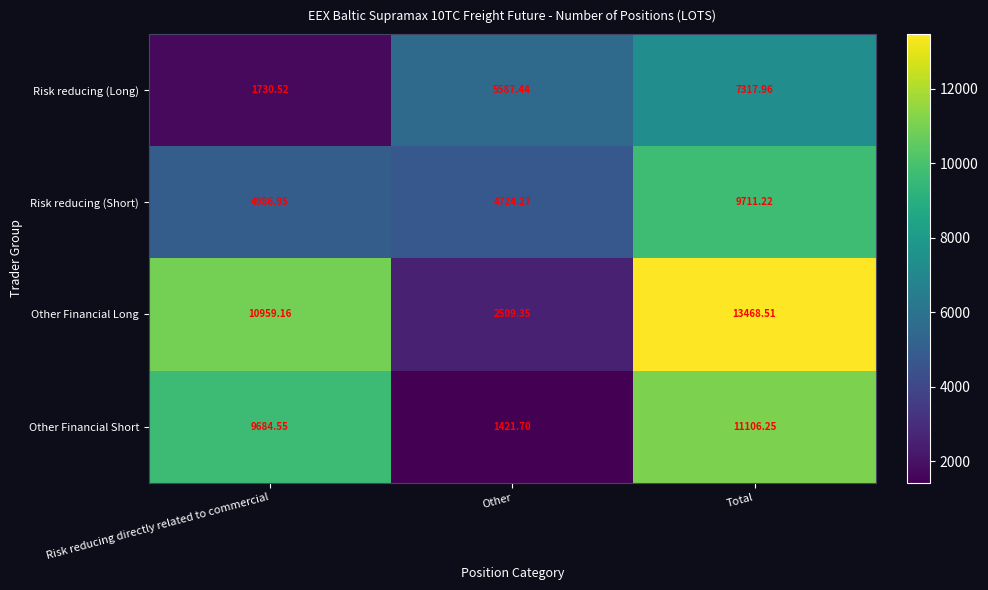

List the series in order of their peak value, highest first.

Other Financial Long, Other Financial Short, Risk reducing (Short), Risk reducing (Long)